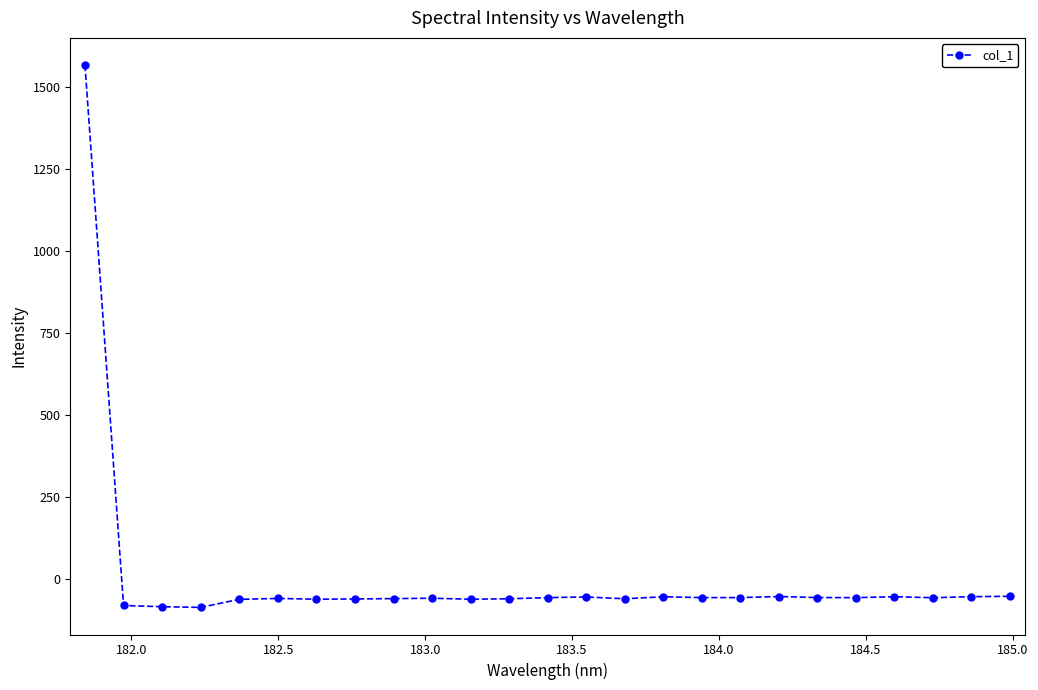

What is the value of the 15th point from the left?

-61.2